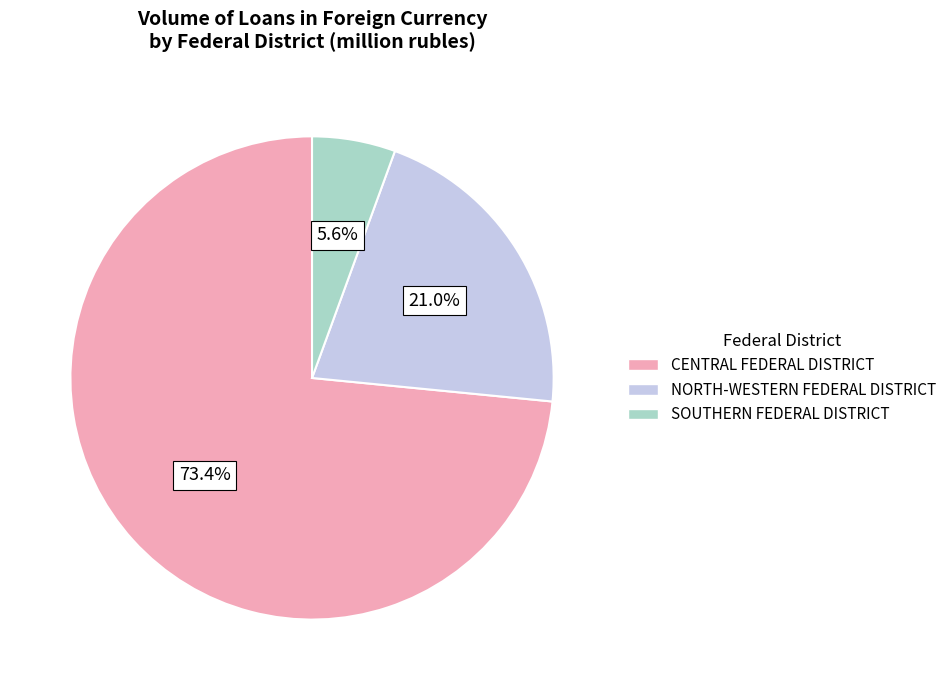

Which slice is the smallest?

SOUTHERN FEDERAL DISTRICT